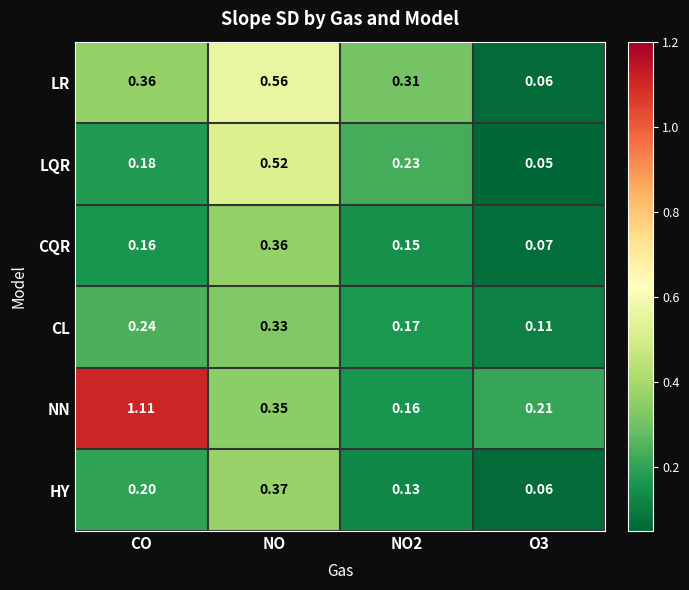

Which series has the largest total across all categories?

NN